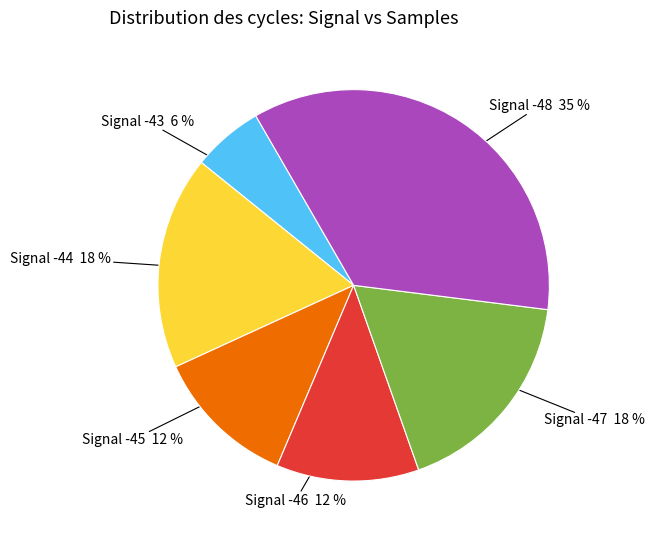

To the nearest percent, what is the difference between the largest and smallest slice percentages?

29%